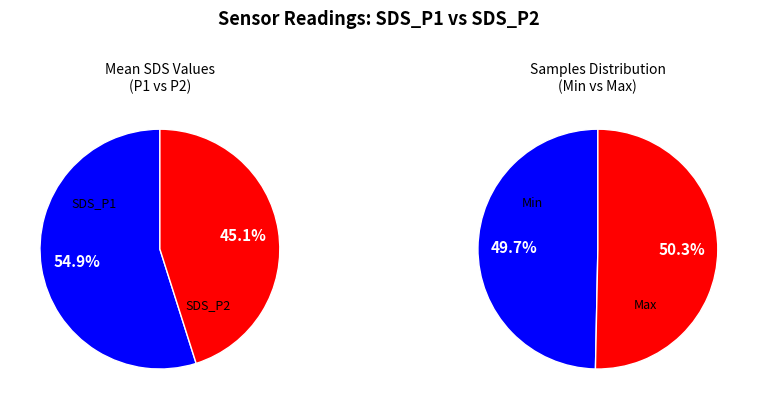

Is it true that SDS_P2 (mean) is 40% of the pie?

False